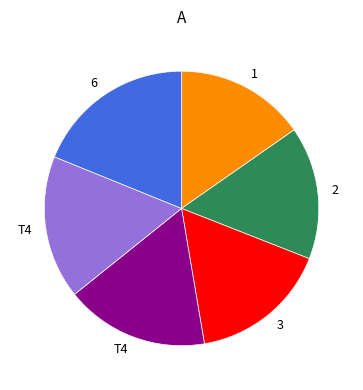

Does any single category account for the majority?

No